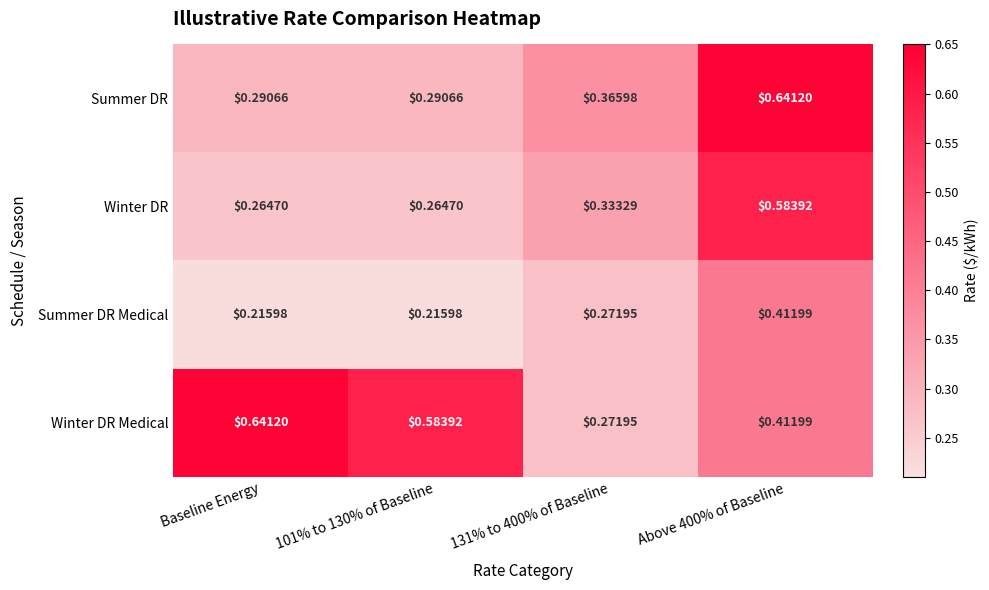

Which series has the widest spread of values?

Winter DR Medical